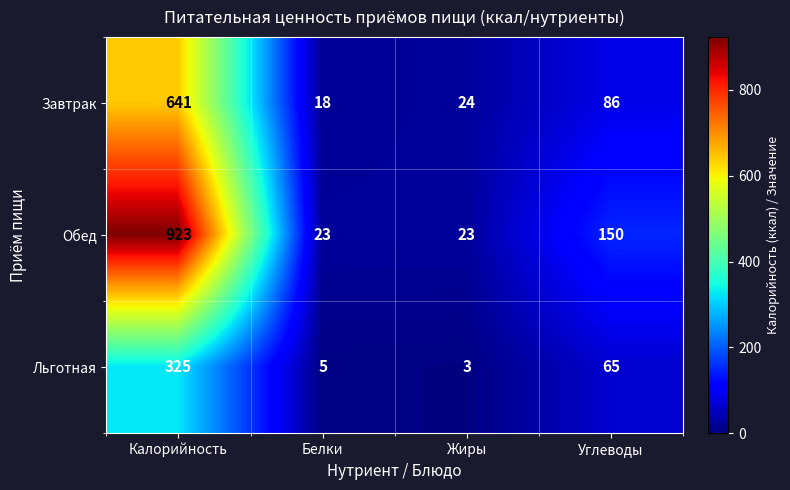

At which label does Обед first exceed 150?

Калорийность